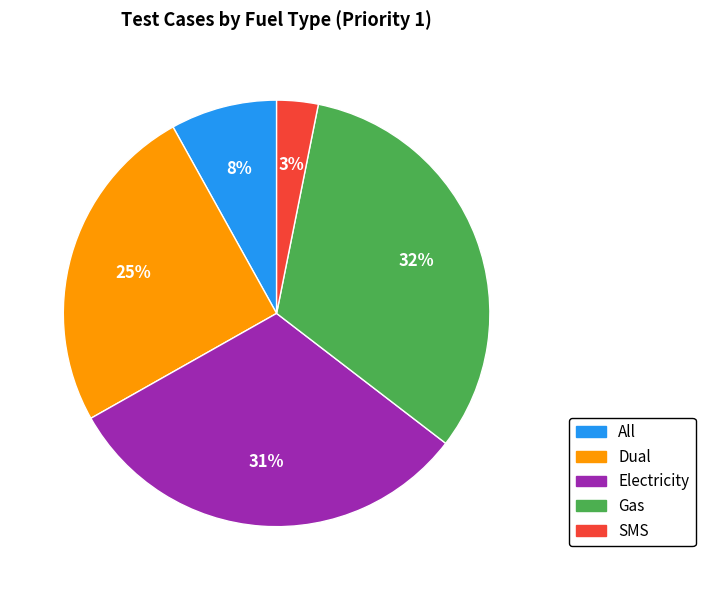

To the nearest percent, what portion does All represent?

8%